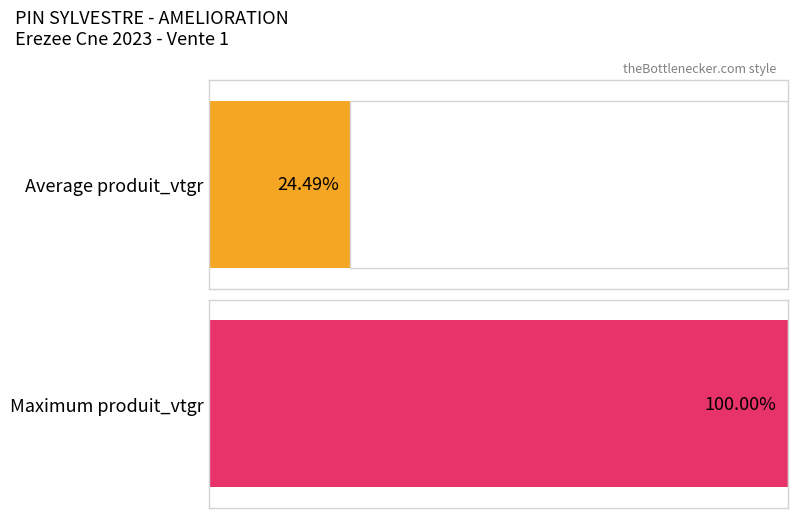

The chart shows a value of 154.1 at 6. True or false?

False